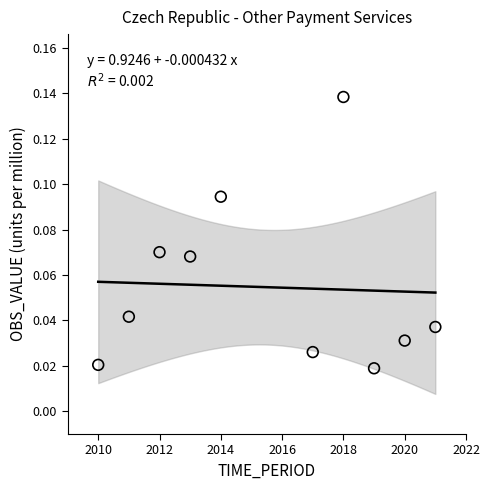

What is the range of X values (max minus min)?

11.0